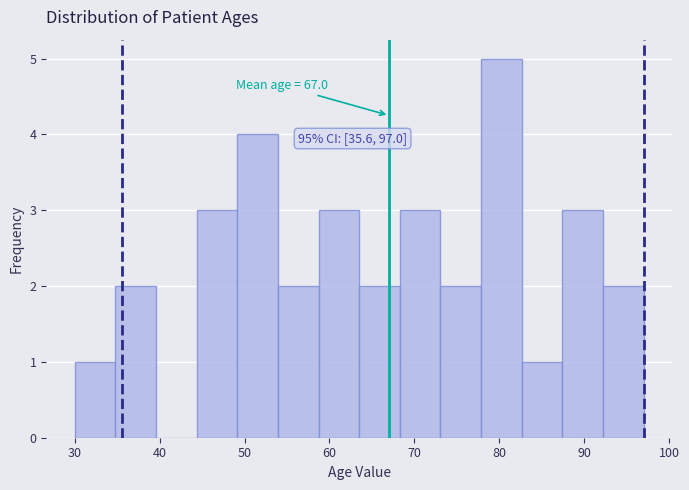

Which range on the x-axis has the tallest bar?

78 to 83